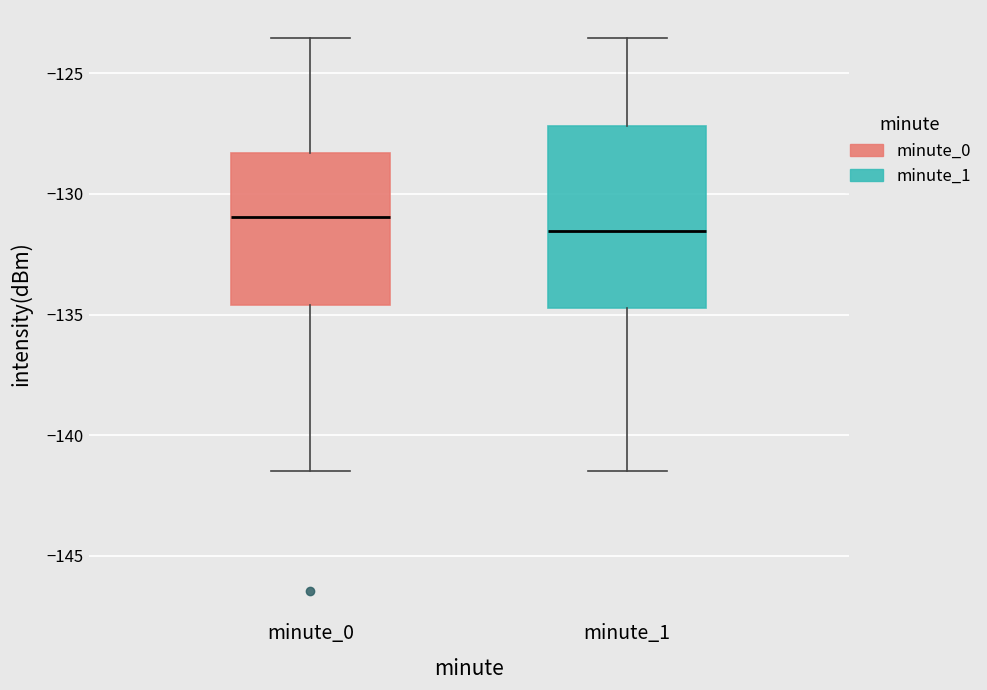

Reading left to right, transcribe this box plot: for each box, give where its median line is, the range the box spans, and where its two whiskers end, as read against the y-axis. The values are not printed on the chart, so give them approximately, as read against the axis.

minute_0: median -131.0, box -134.5 to -128.5, whiskers -141.5 to -123.5
minute_1: median -131.5, box -134.5 to -127.0, whiskers -141.5 to -123.5